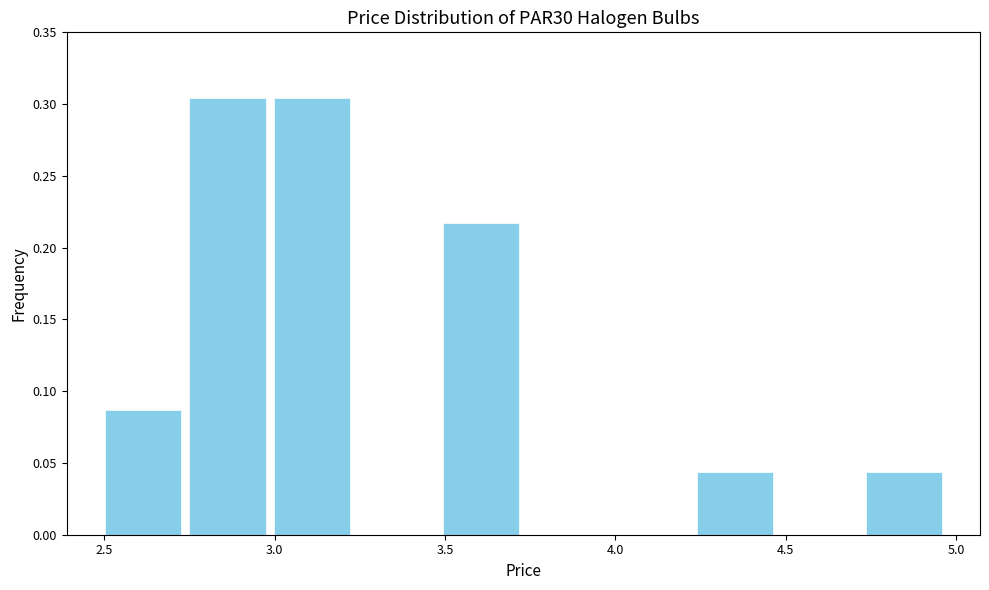

Reading left to right, list every bar in this chart as the range it spans on the x-axis followed by its height. Neither the bar edges nor the heights are printed on the chart, so give them approximately, as read against the axes.

2.50 to 2.75: 0.085
2.75 to 3.00: 0.305
3.00 to 3.25: 0.305
3.25 to 3.50: 0
3.50 to 3.75: 0.215
3.75 to 4.00: 0
4.00 to 4.25: 0
4.25 to 4.45: 0.045
4.45 to 4.70: 0
4.70 to 4.95: 0.045